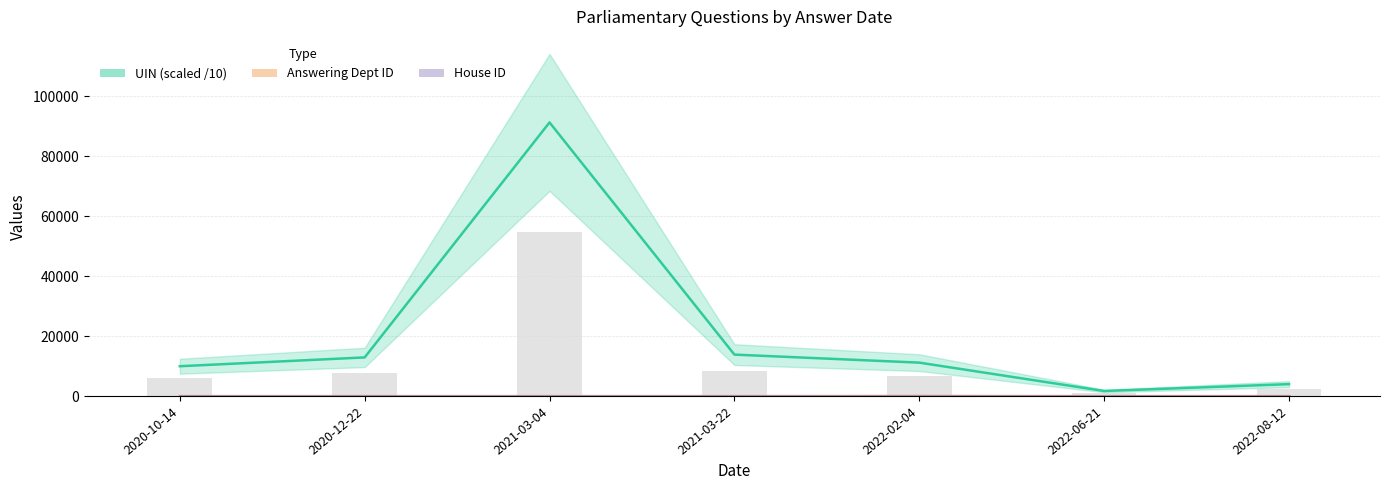

At which label does UIN reach its minimum?

2022-06-21